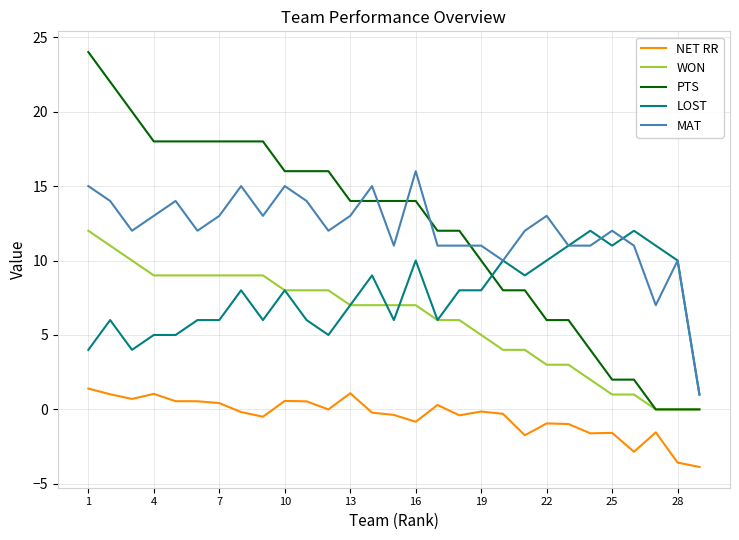

What is the highest value of the NET RR series?

1.4